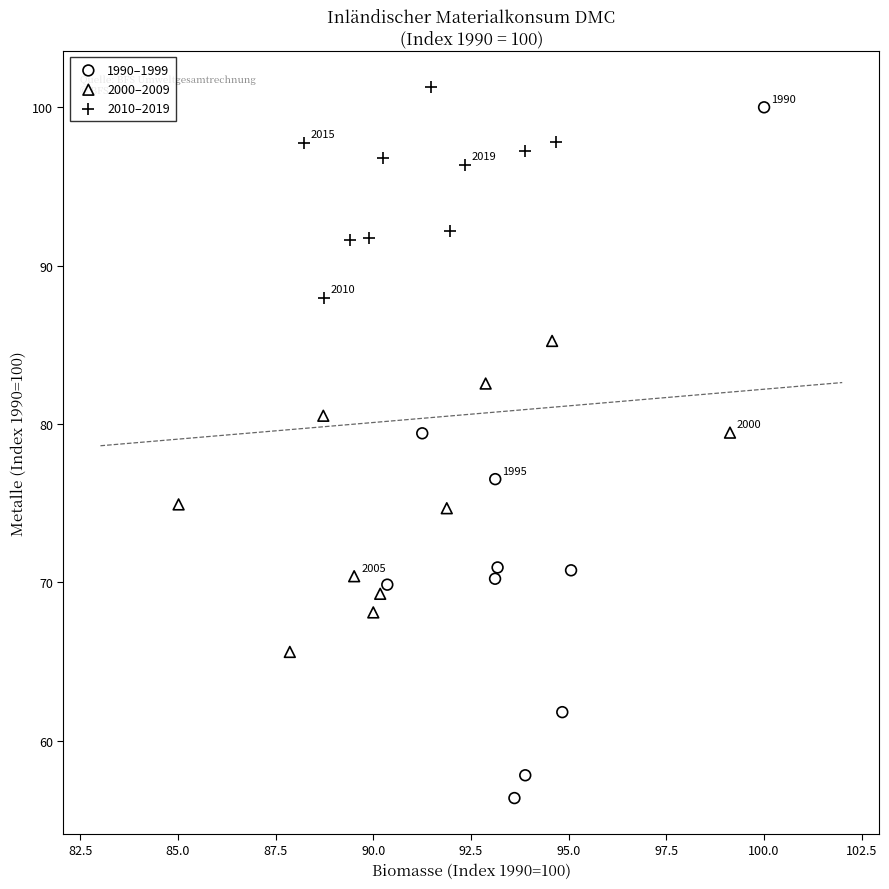

Which series has the largest Y range (max minus min)?

1990–1999